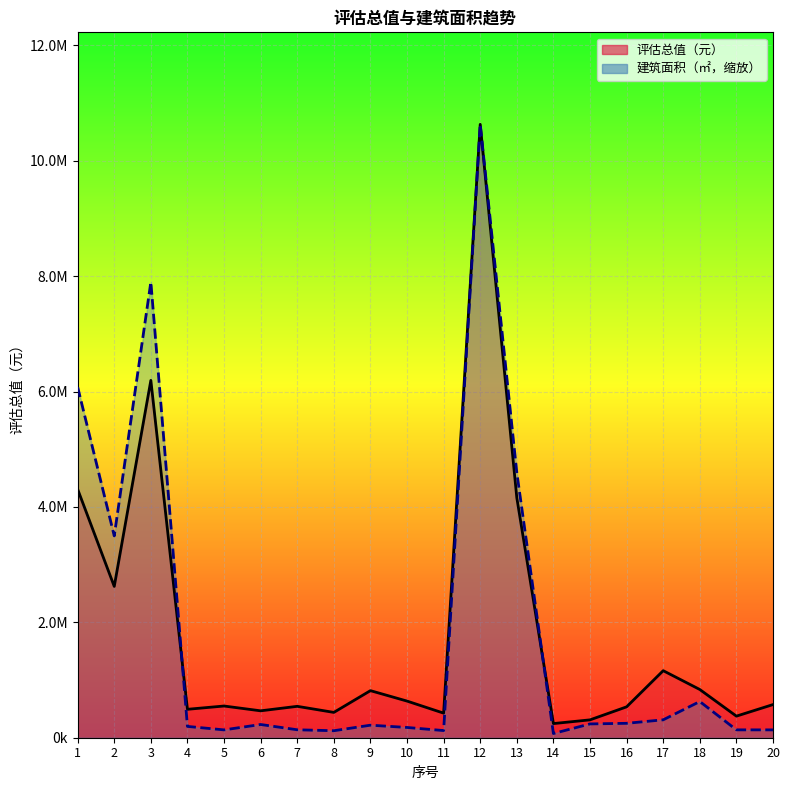

Is it true that 评估总值（元） equals 512993.6 at 9?

False